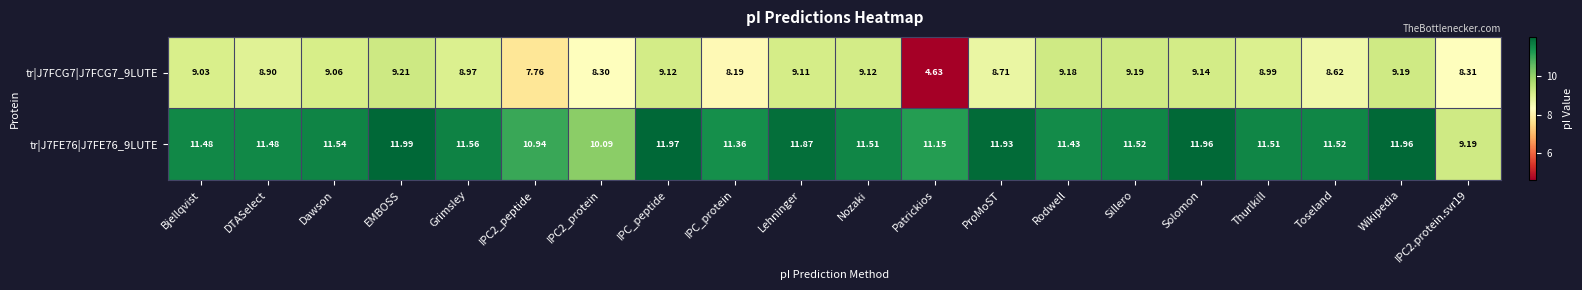

Is the value of tr|J7FCG7|J7FCG7_9LUTE at Dawson greater than the value of tr|J7FE76|J7FE76_9LUTE at Lehninger?

No